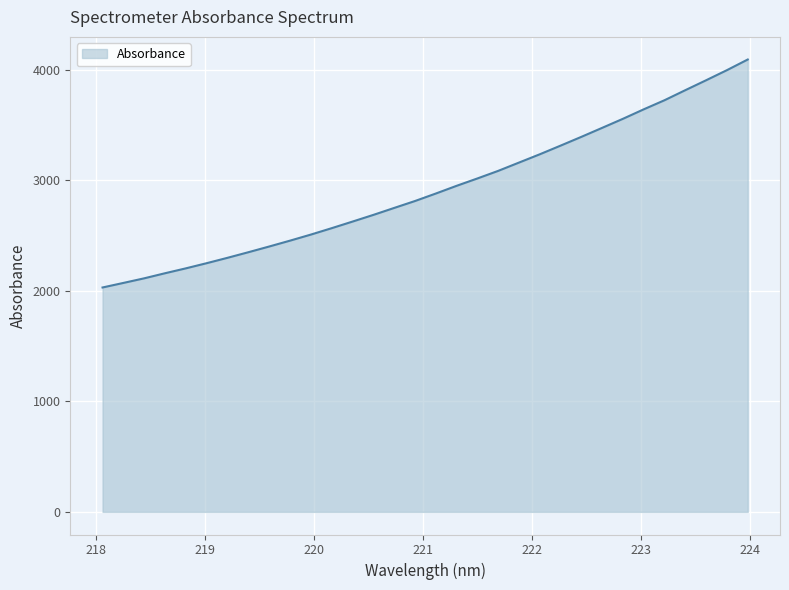

What is the difference between the maximum and minimum values?

2062.9